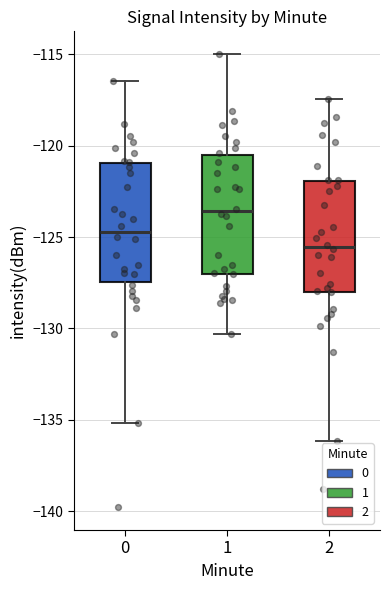

Reading left to right, transcribe this box plot: for each box, give where its median line is, the range the box spans, and where its two whiskers end, as read against the y-axis. The values are not printed on the chart, so give them approximately, as read against the axis.

0: median -124.5, box -127.5 to -121.0, whiskers -135.0 to -116.5
1: median -123.5, box -127.0 to -120.5, whiskers -130.5 to -115.0
2: median -125.5, box -128.0 to -122.0, whiskers -136.0 to -117.5